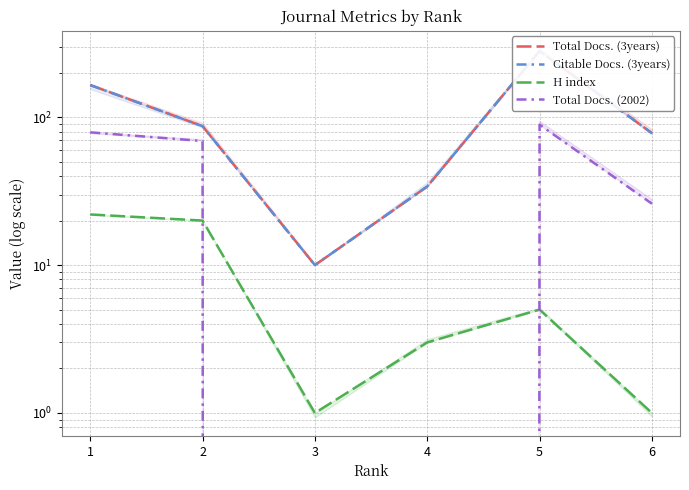

How many lines are shown in the chart?

4